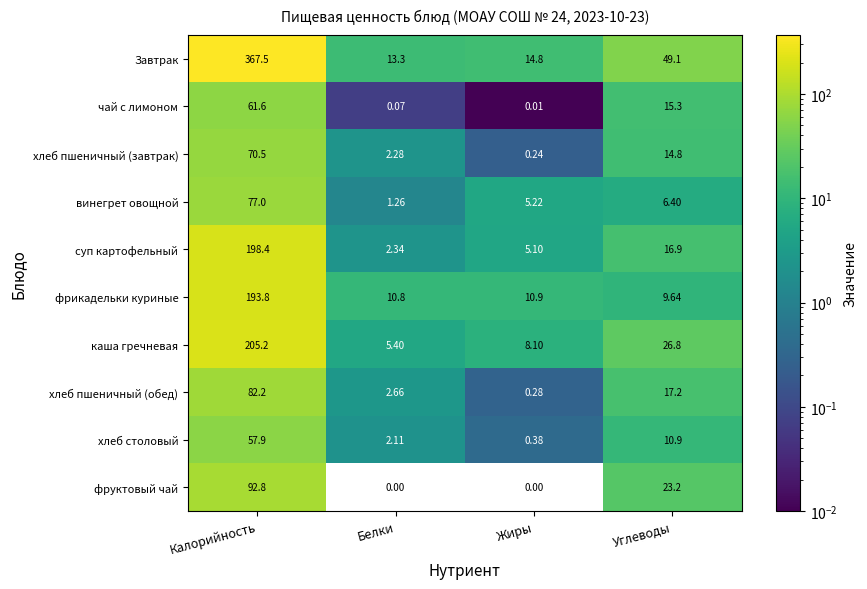

At which label does фрикадельки куриные first exceed 10?

Калорийность